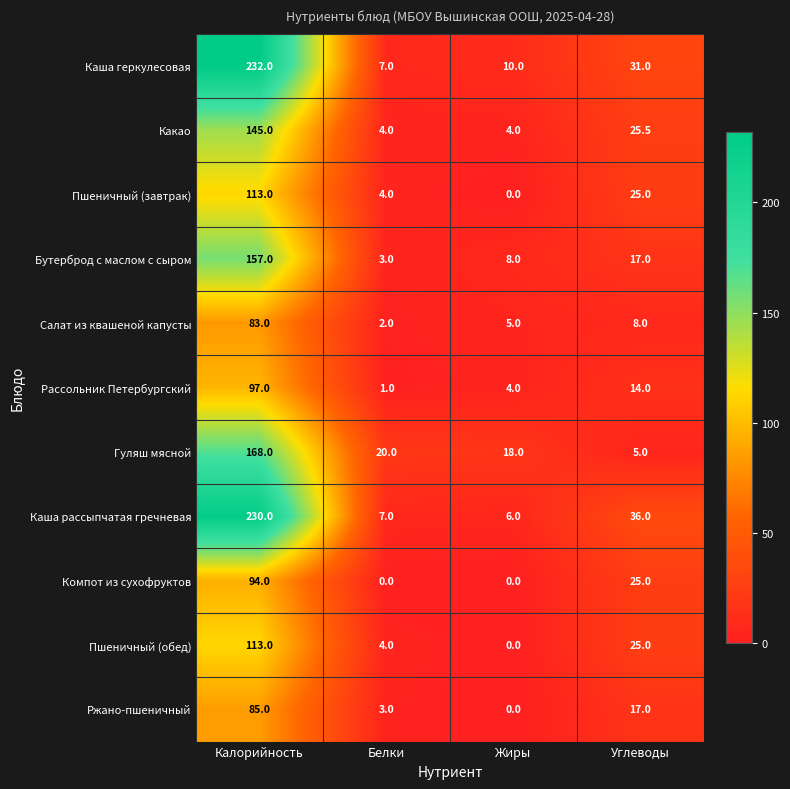

At which label is Компот из сухофруктов closest to 47?

Углеводы